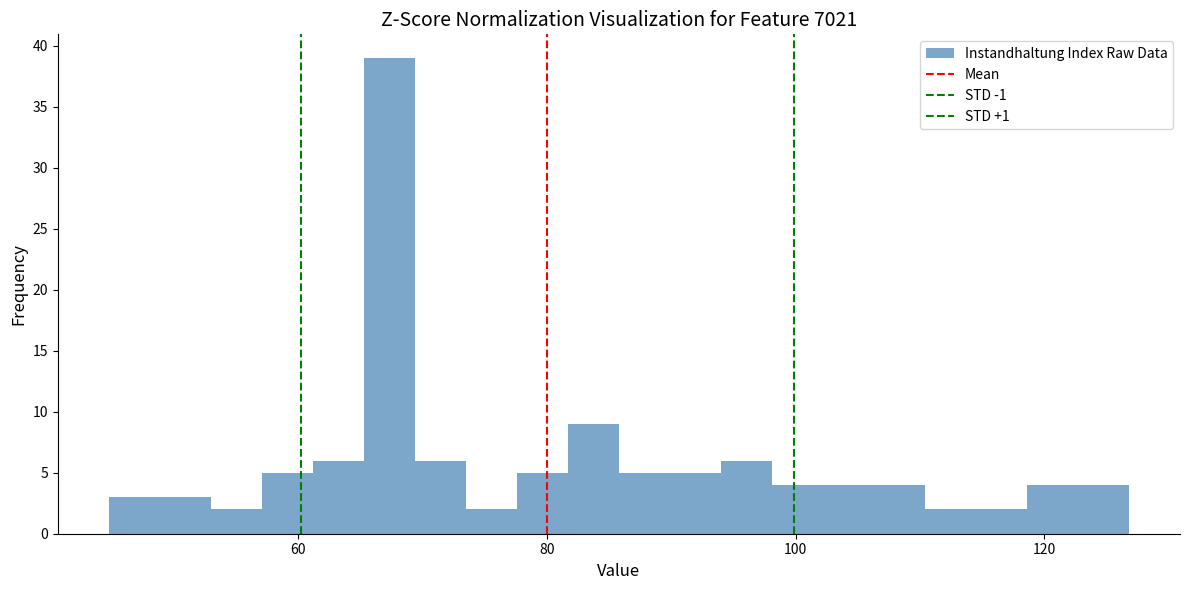

Around what value on the x-axis is the tallest bar? Give the approximate position of its centre, as read against the axis.

68